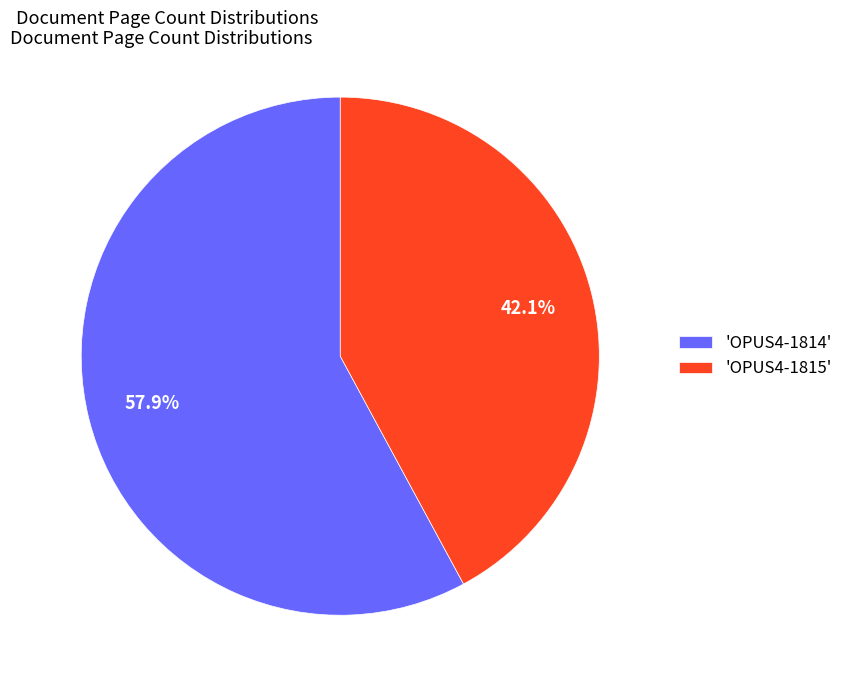

How many slices are in this pie chart?

2